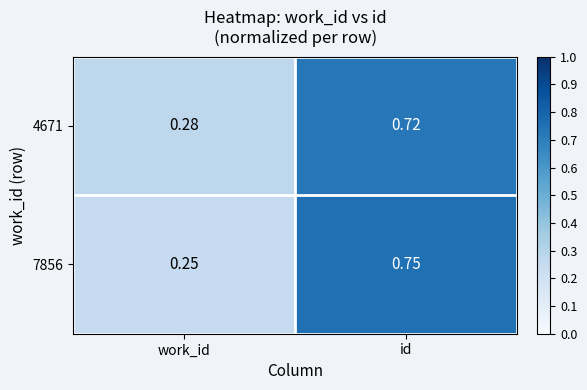

At which label does 7856 reach its peak?

id